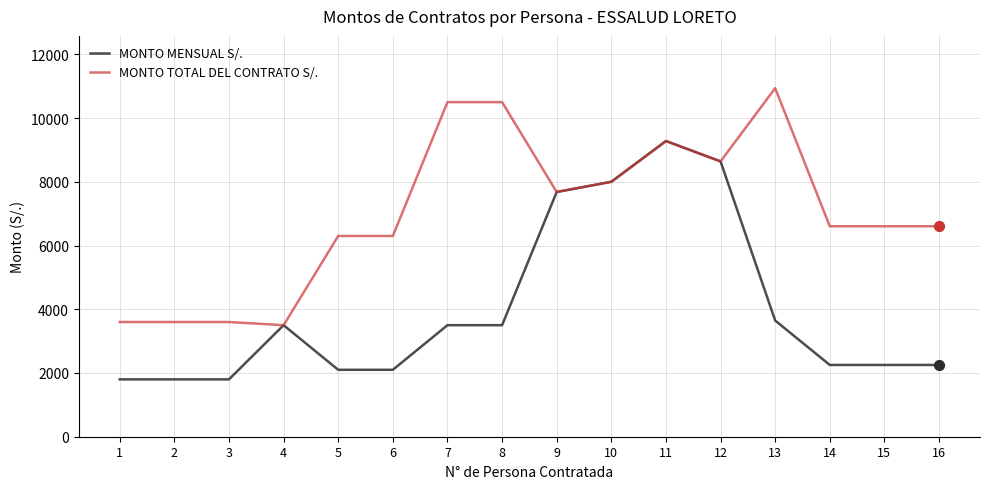

What are all the series names shown in the legend?

MONTO MENSUAL S/., MONTO TOTAL DEL CONTRATO S/.